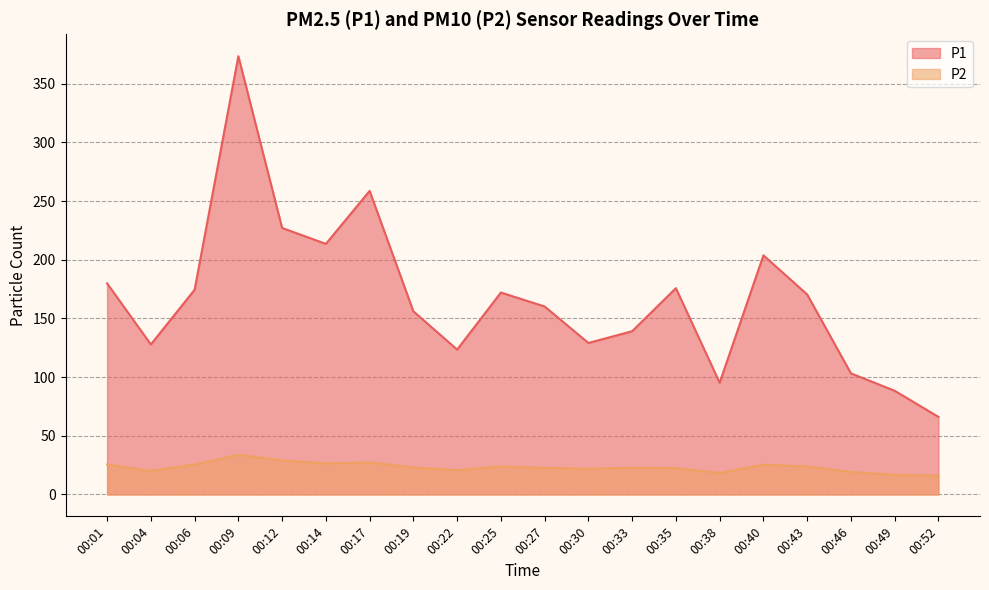

True or false: P1 and P2 intersect in this chart.

False